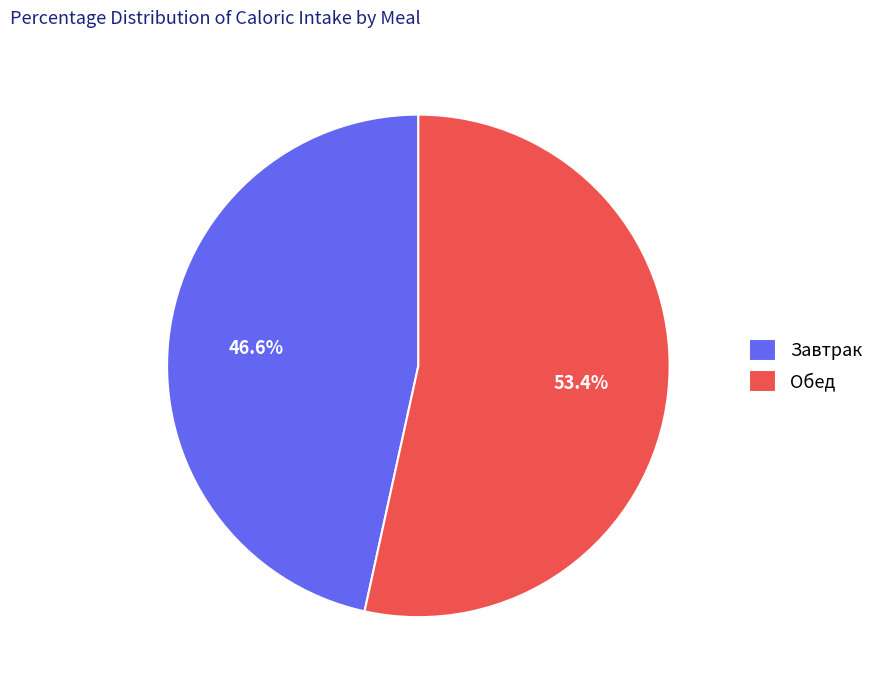

How many slices are in this pie chart?

2